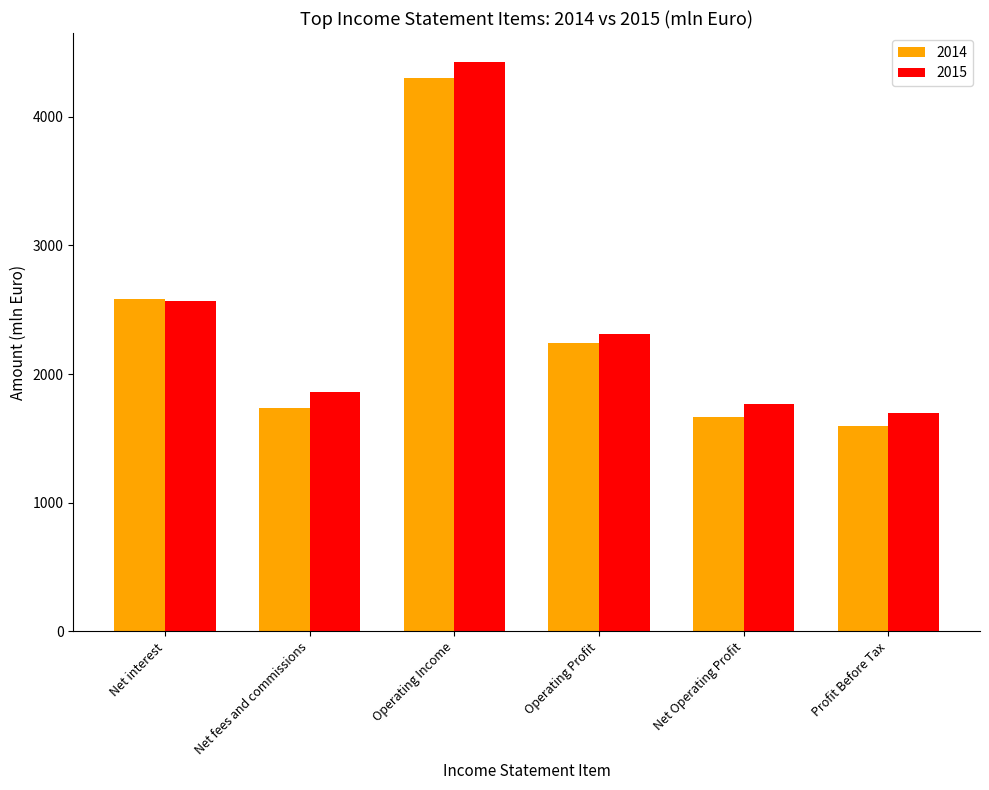

What position from the right is Operating Income?

4